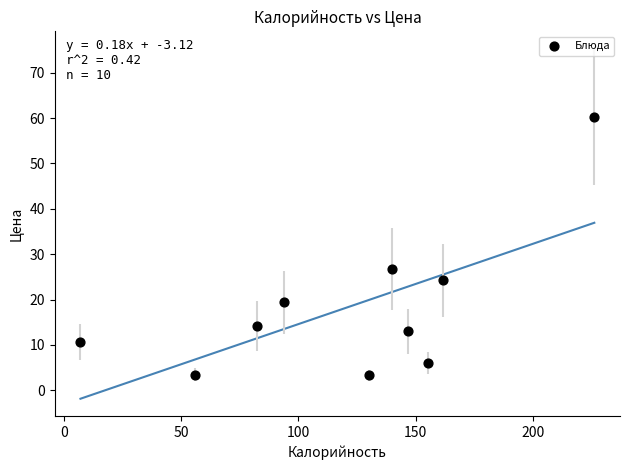

What is the average Y value?

18.1